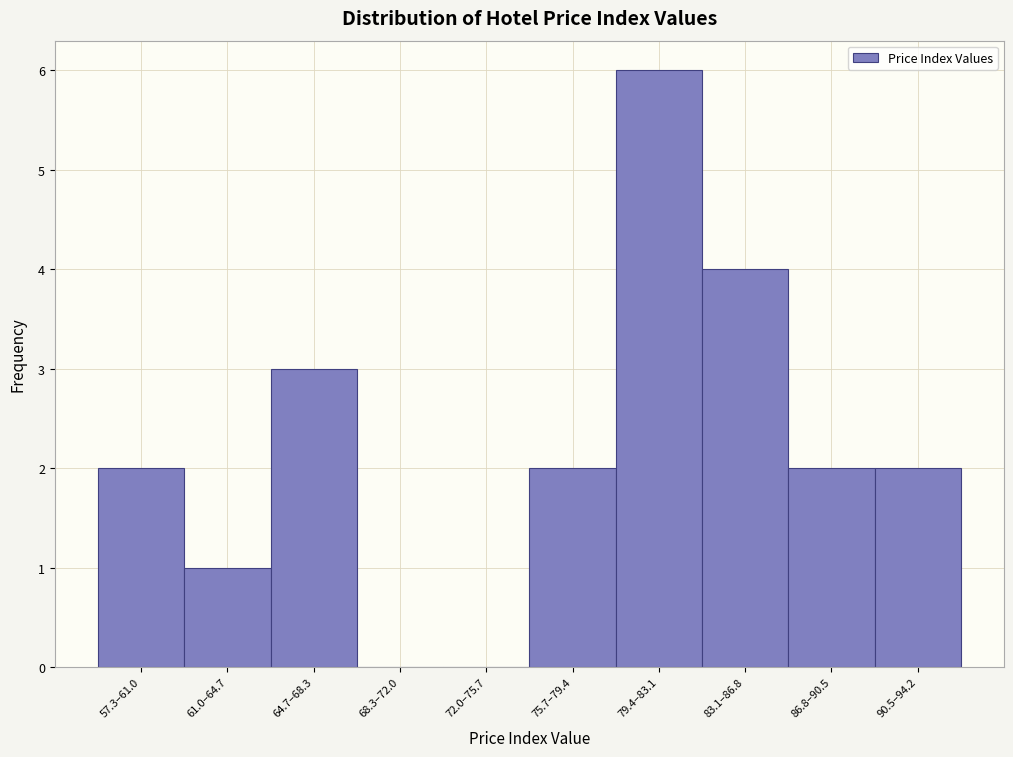

What is the ratio of the value at 79.4–83.1 to the value at 86.8–90.5?

3.0